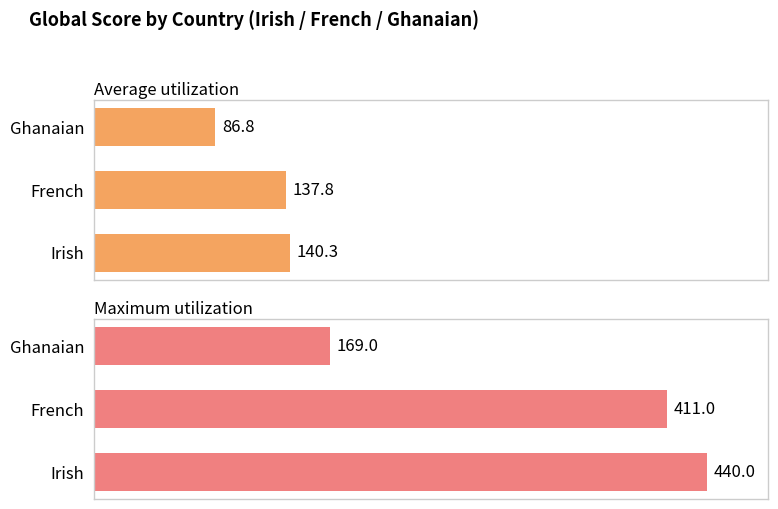

At how many categories does at least one series exceed 316?

2